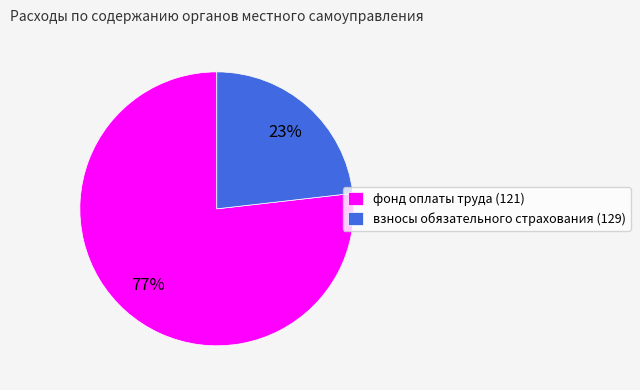

To the nearest percent, what is the difference between the largest and smallest slice percentages?

54%